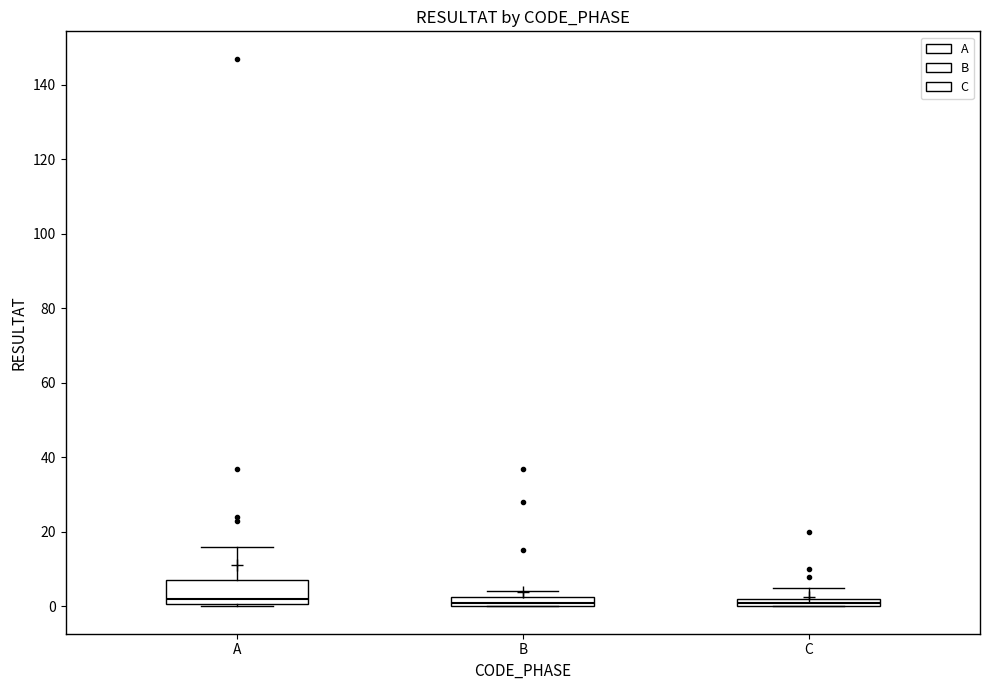

Where does the upper whisker of the box for C end on the y-axis? The values are not printed on the chart, so give them approximately, as read against the axis.

6